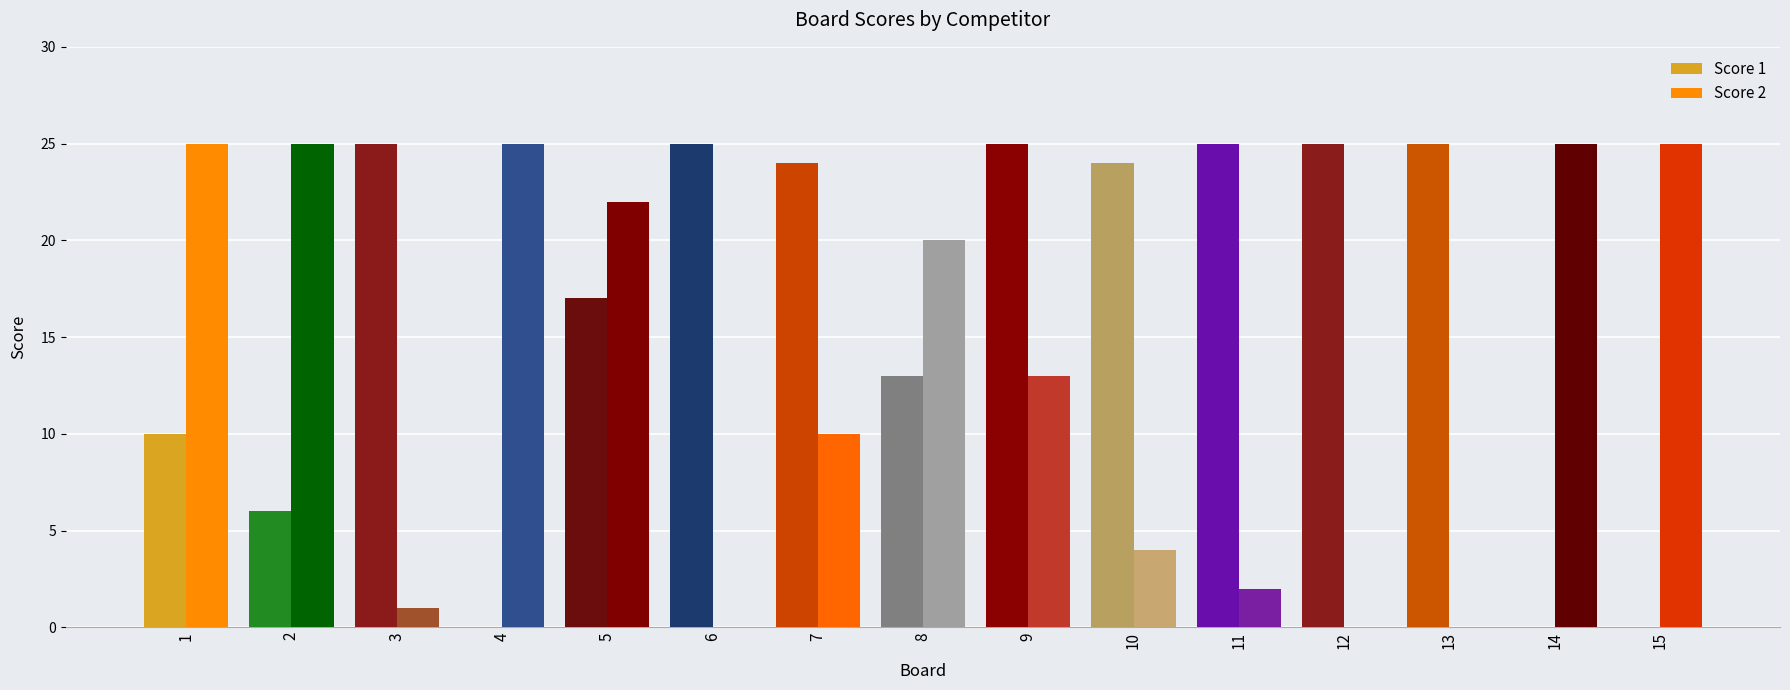

At which label does Score 2 first exceed 13?

1